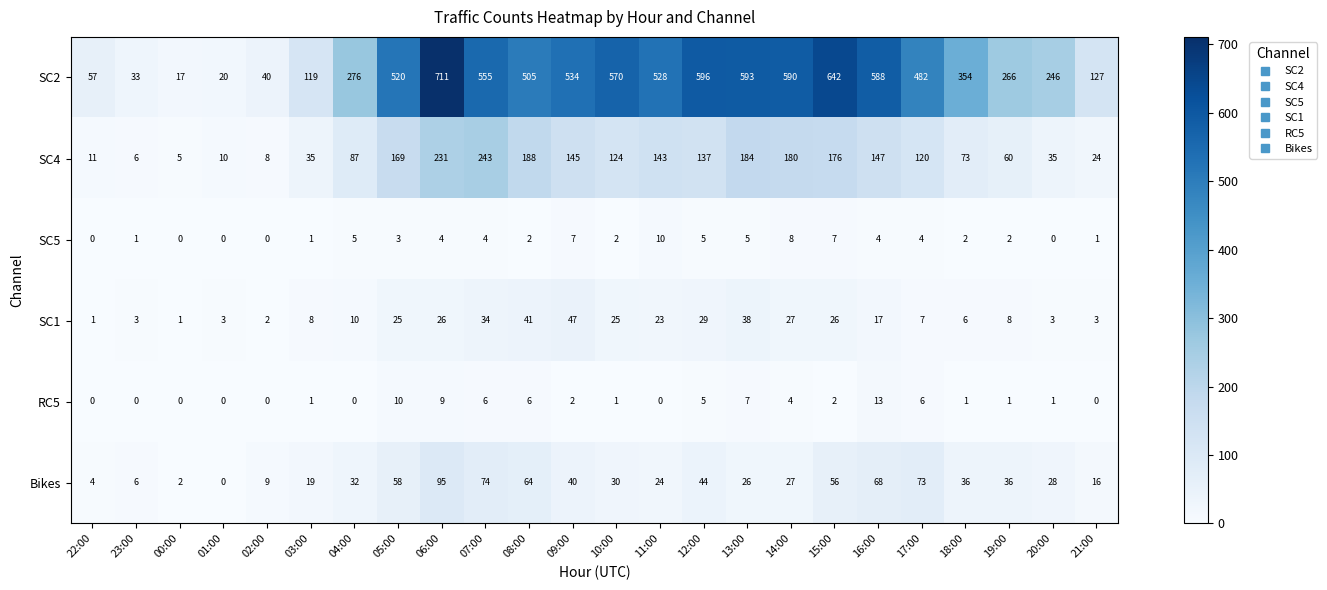

List the series in order of their peak value, lowest first.

SC5, RC5, SC1, Bikes, SC4, SC2